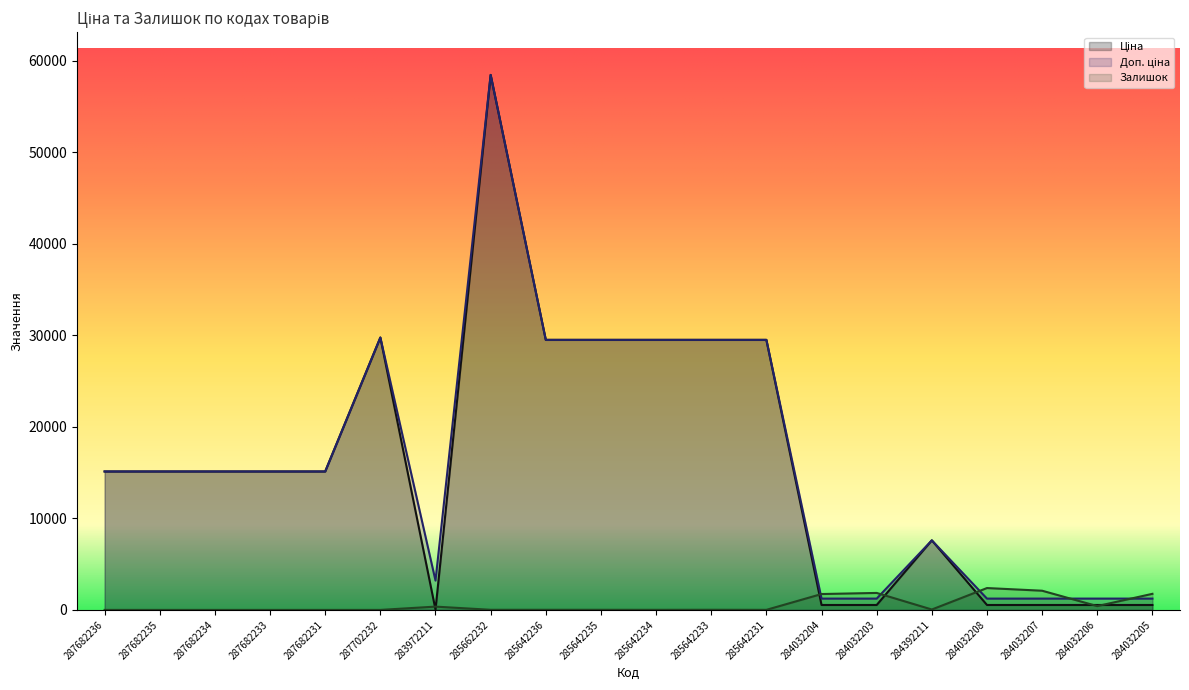

How many interior local valleys does the Ціна series have?

1